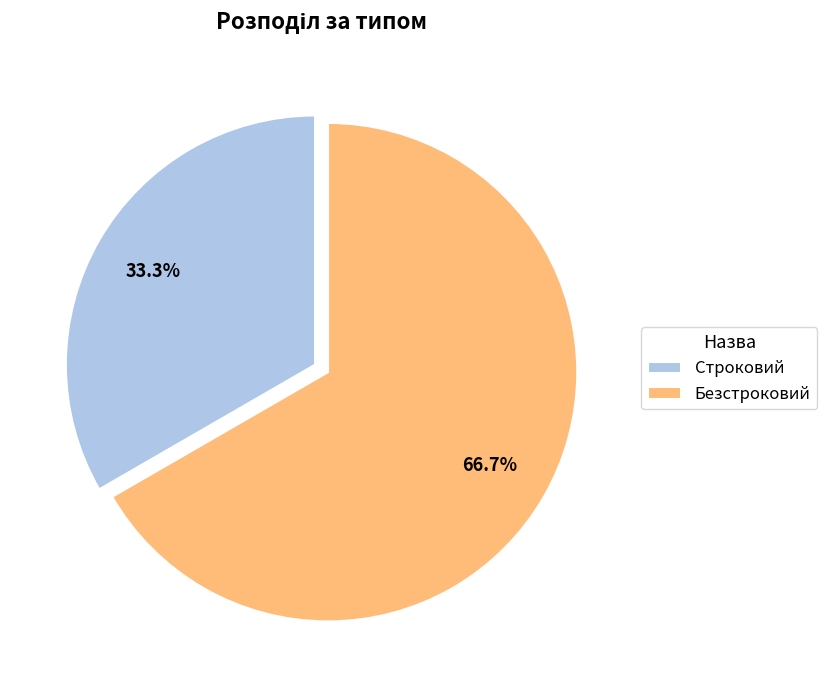

What is the ratio of the value at Строковий to the value at Безстроковий?

0.5